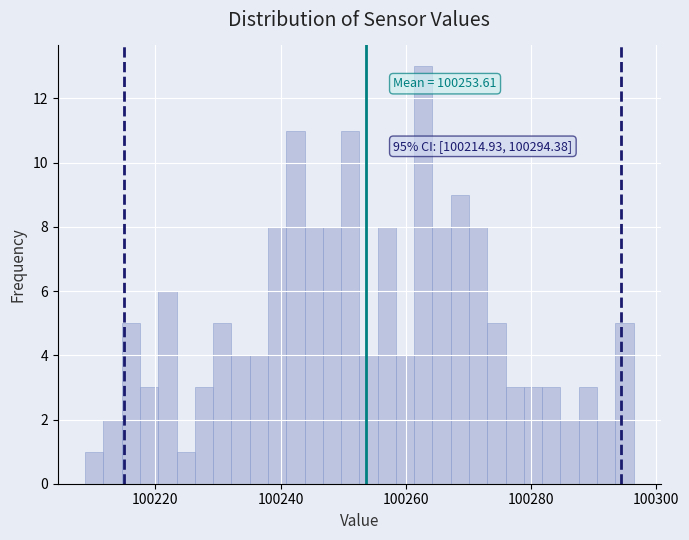

Read against the x-axis, roughly where is the centre of the tallest bar?

100262